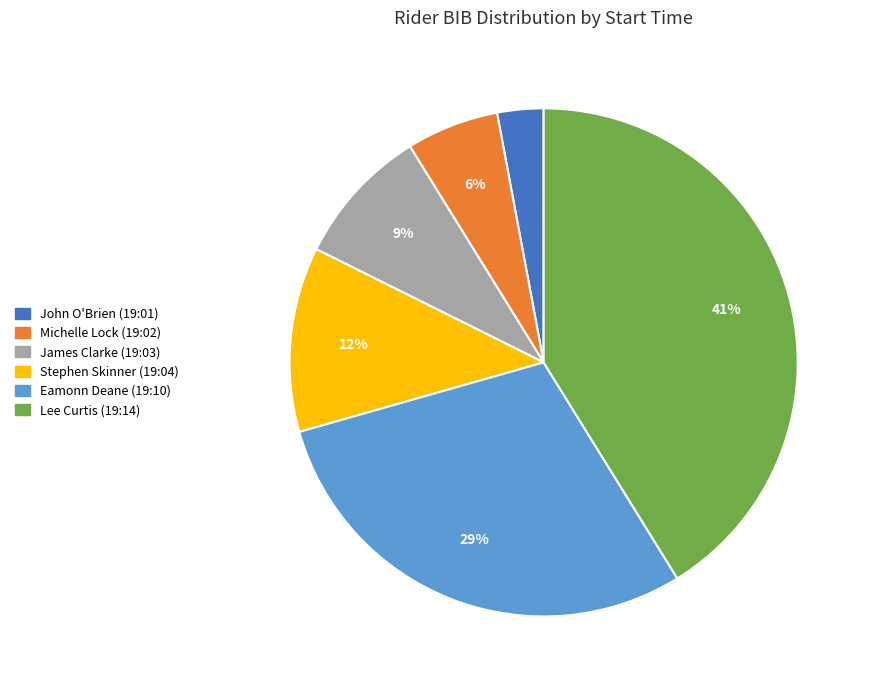

Rank the categories by value from lowest to highest.

John O'Brien (19:01), Michelle Lock (19:02), James Clarke (19:03), Stephen Skinner (19:04), Eamonn Deane (19:10), Lee Curtis (19:14)